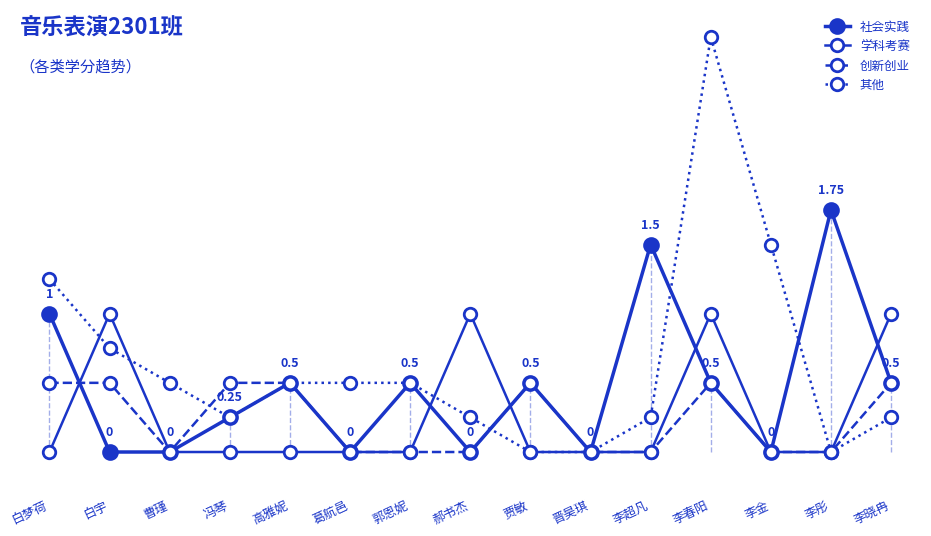

Is this an area chart (filled region under the line)?

No